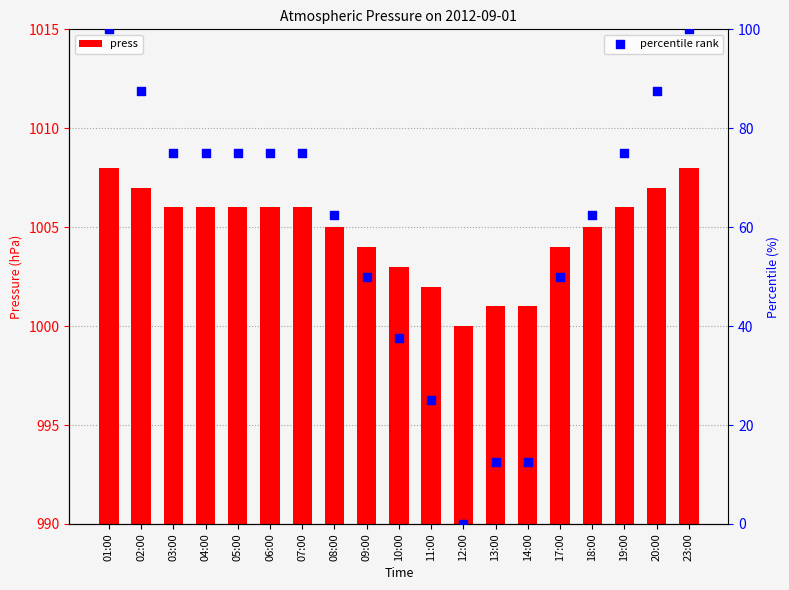

Which series contains the lowest Y value?

percentile rank